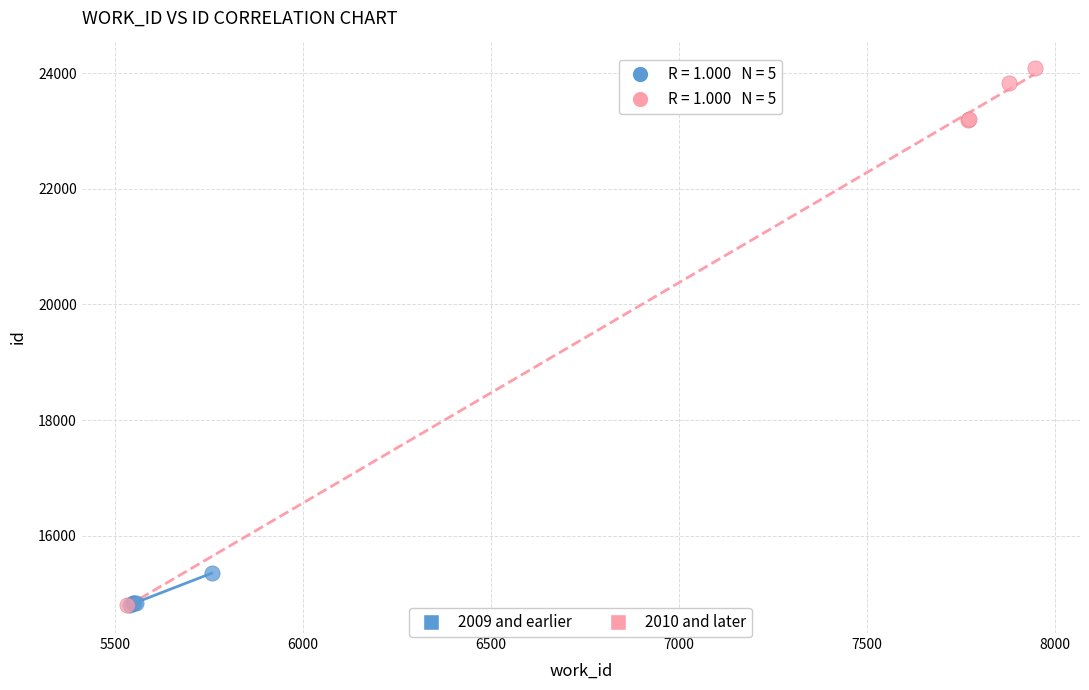

Which series contains the highest Y value?

2010 and later